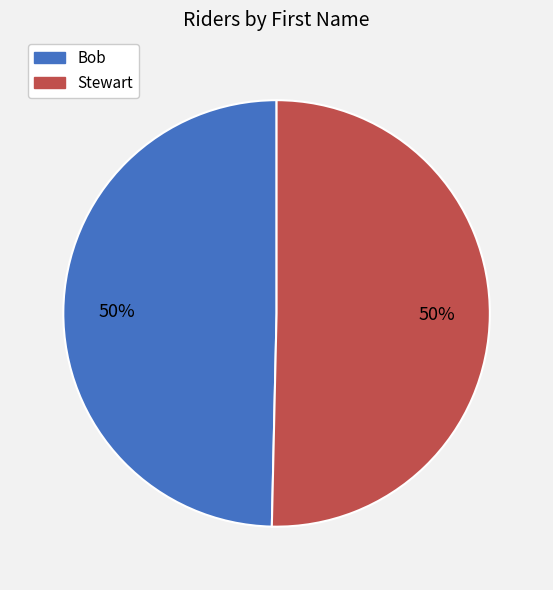

What percentage is the Stewart slice, to the nearest percent?

50%